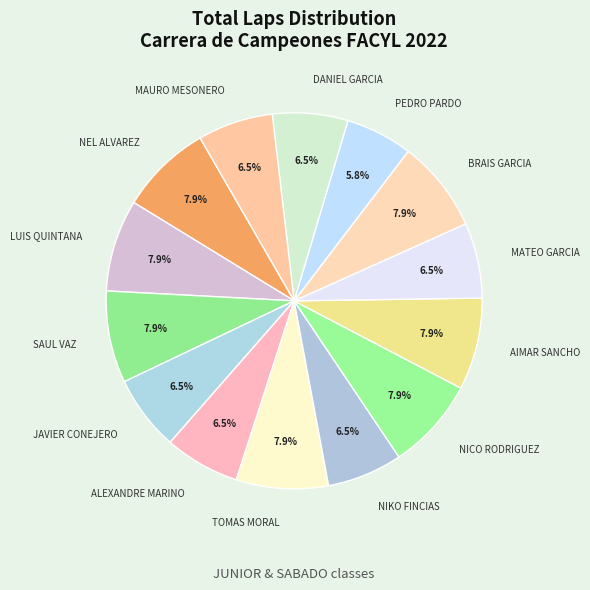

Between LUIS QUINTANA and NIKO FINCIAS, which is larger?

LUIS QUINTANA